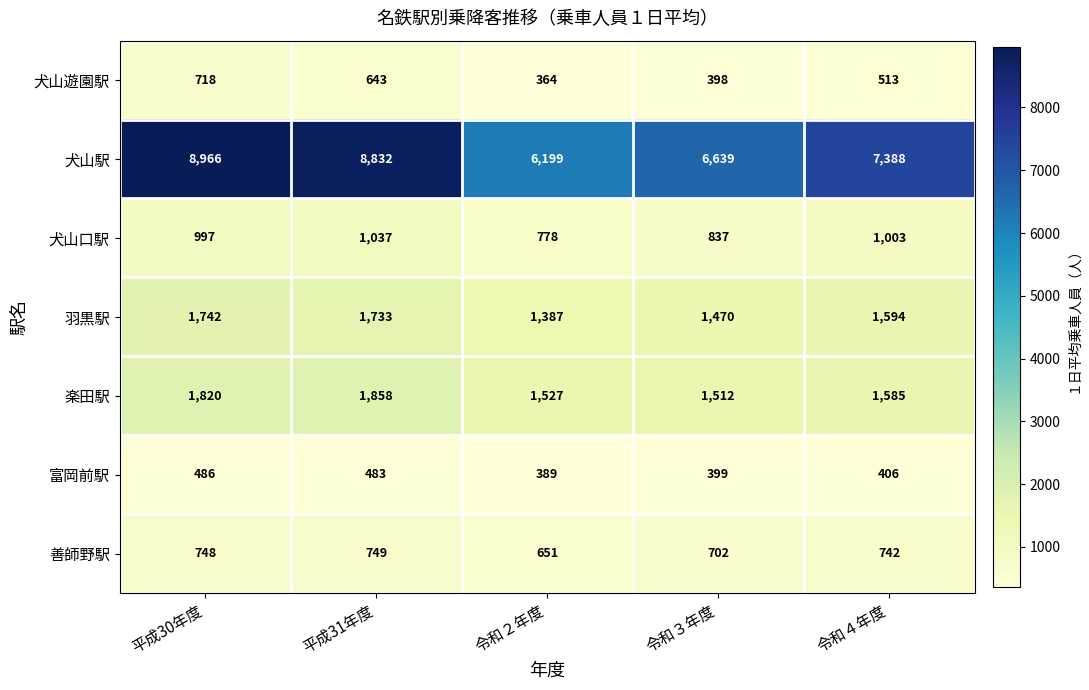

Where is 犬山駅 nearest to the value 7582?

令和４年度